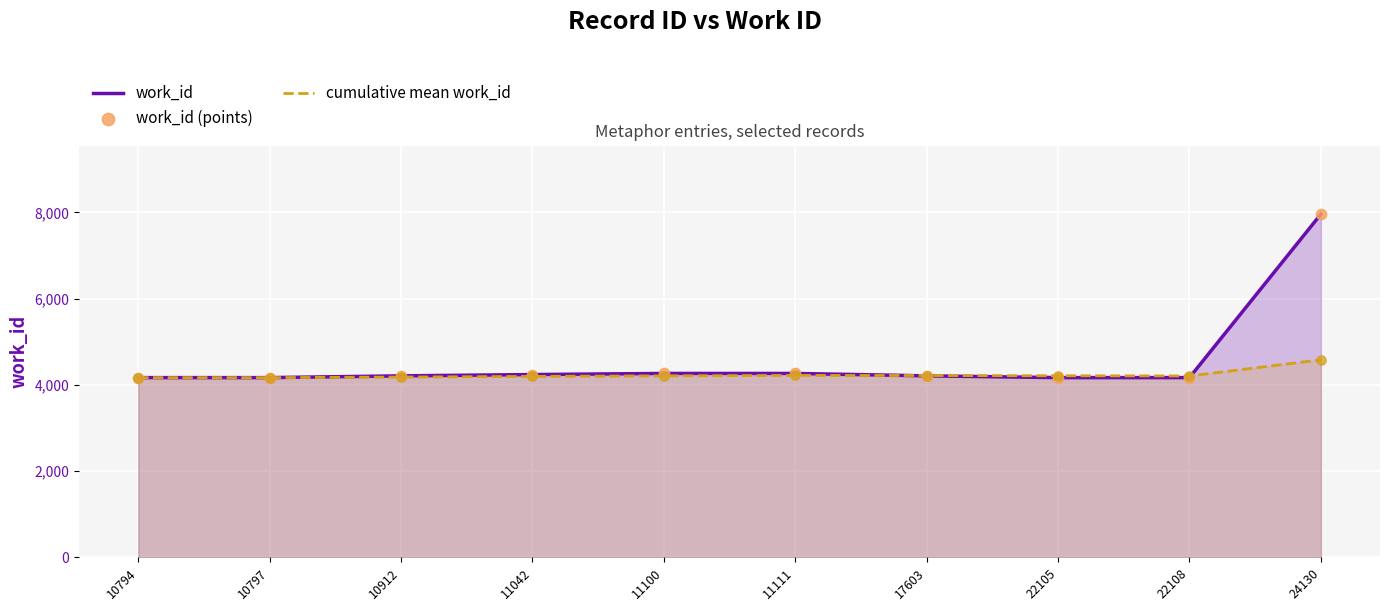

Is the value of work_id (points) at 22108 greater than the value of cumulative mean work_id at 17603?

No